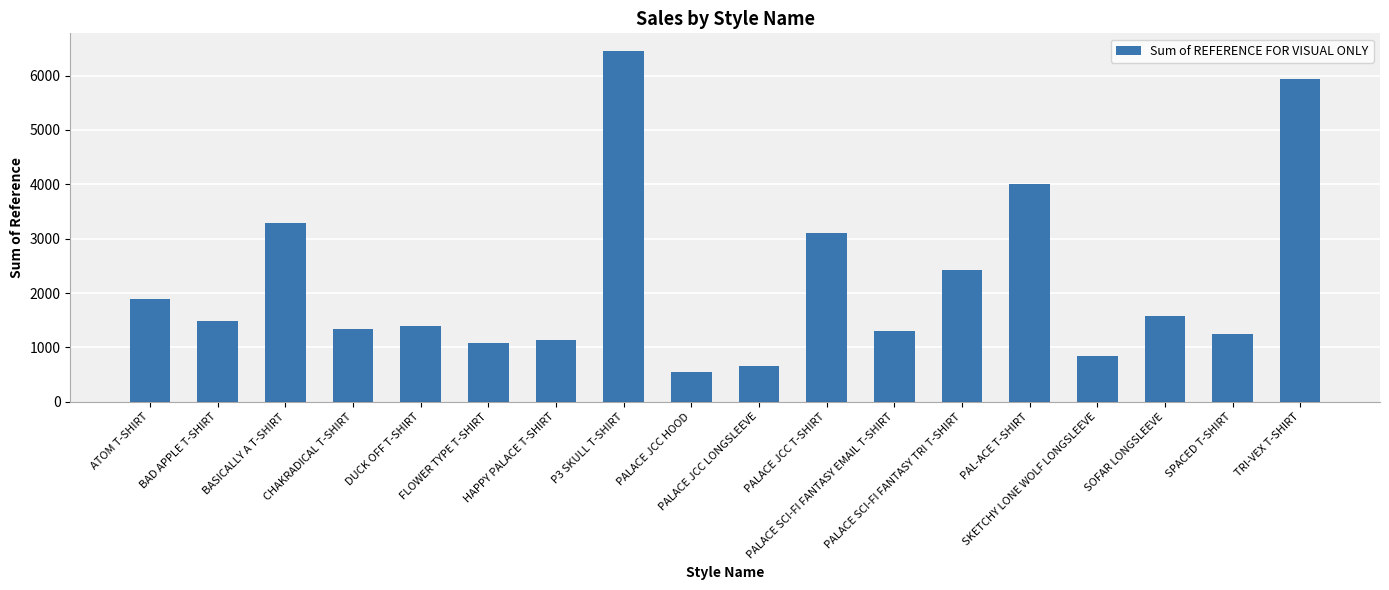

Where is the data nearest to the value 3505?

BASICALLY A T-SHIRT